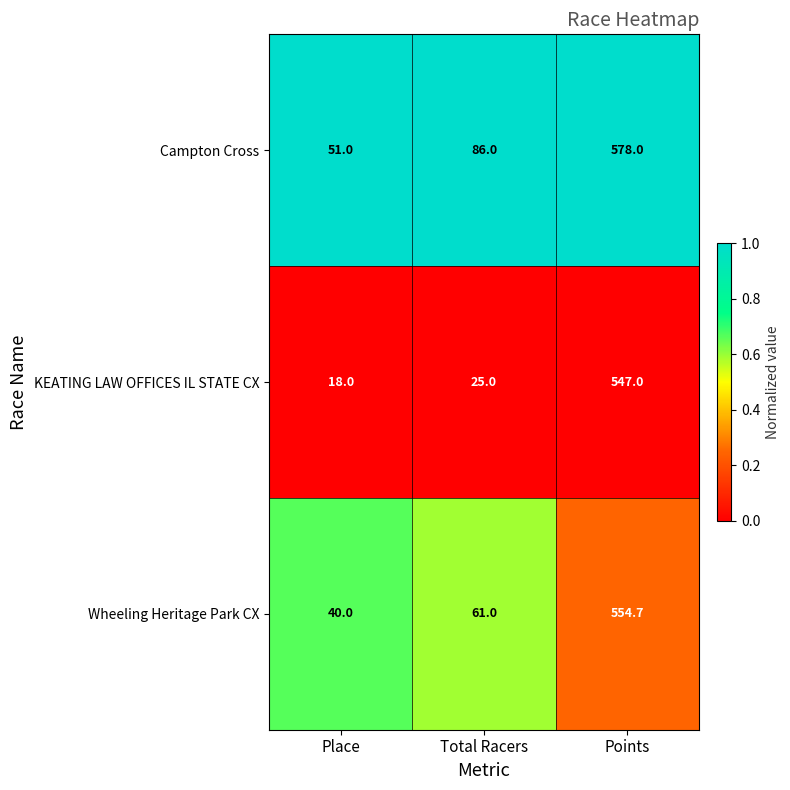

The Wheeling Heritage Park CX series shows 40.0 at Place. True or false?

True